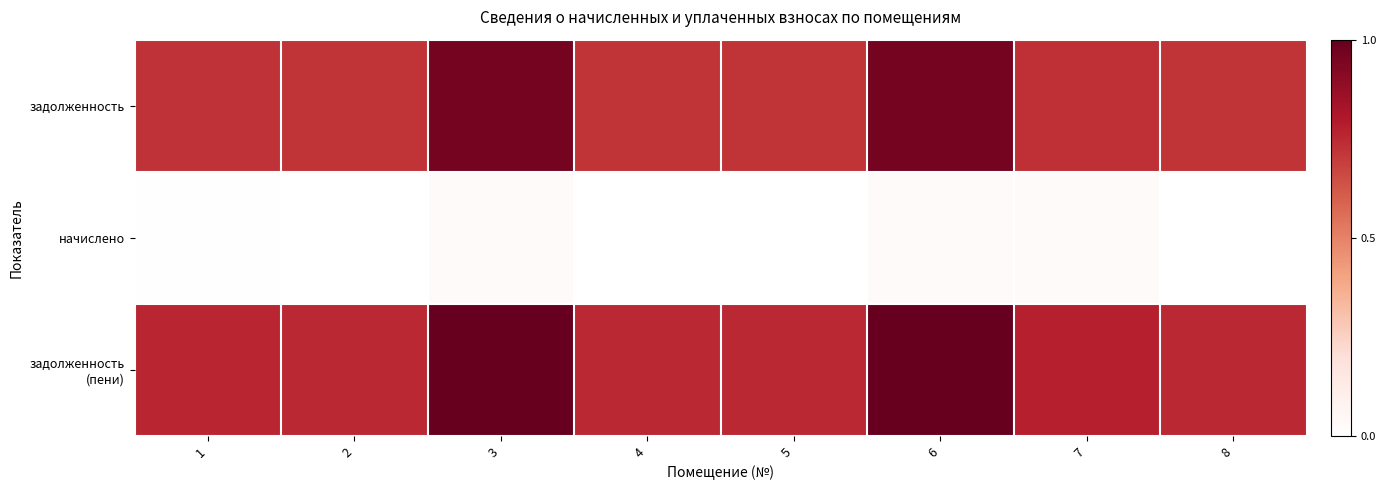

List the series in order of their peak value, highest first.

задолженность (пени), задолженность, начислено